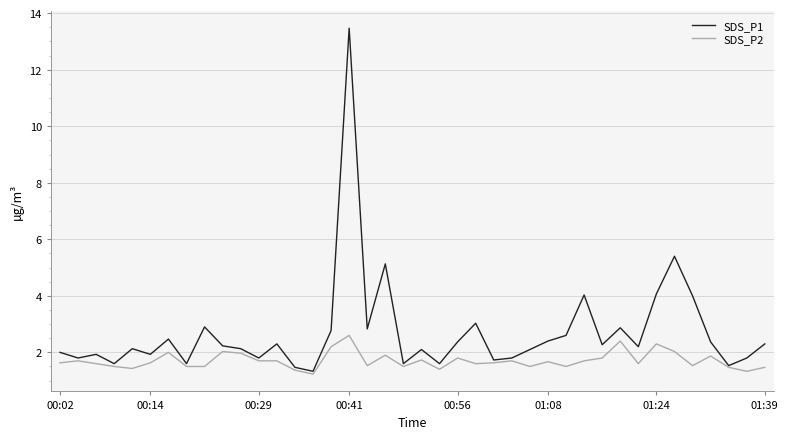

Rank the series by their average value, from highest to lowest.

SDS_P1, SDS_P2